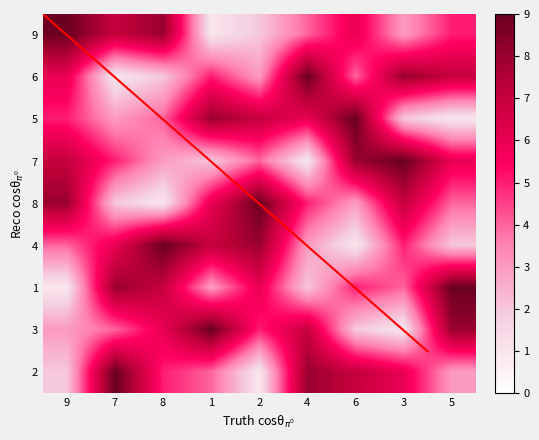

What is the difference between the 7 values at 1 and 8?

8